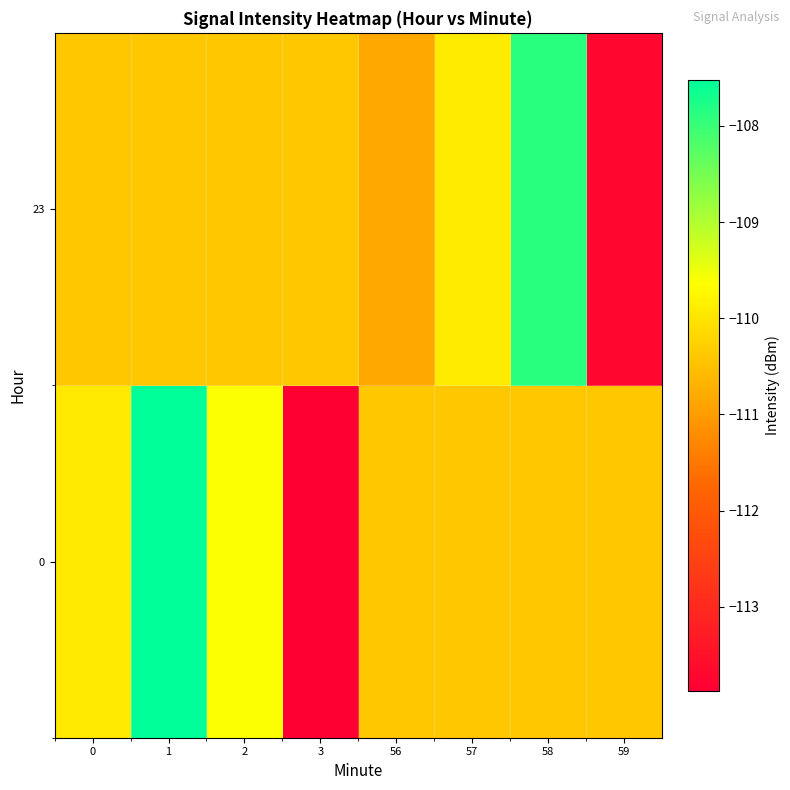

Rank the series by their average value, from lowest to highest.

23, 0